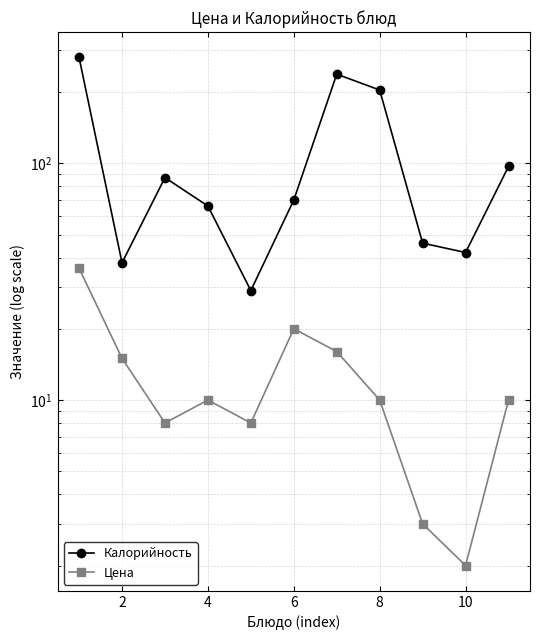

In Калорийность, how many points are higher than both neighbors (excluding endpoints)?

2